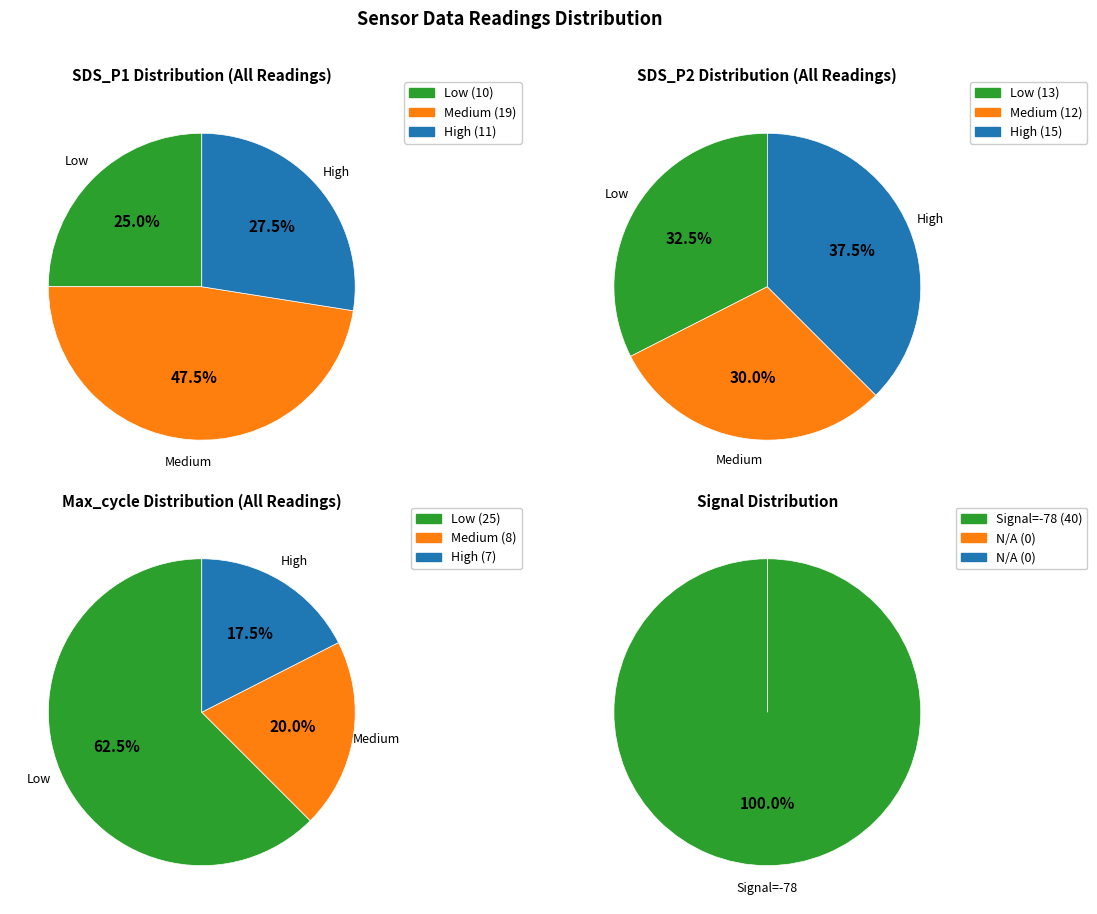

The SDS_P2 Mean slice represents 1% of the pie. True or false?

False